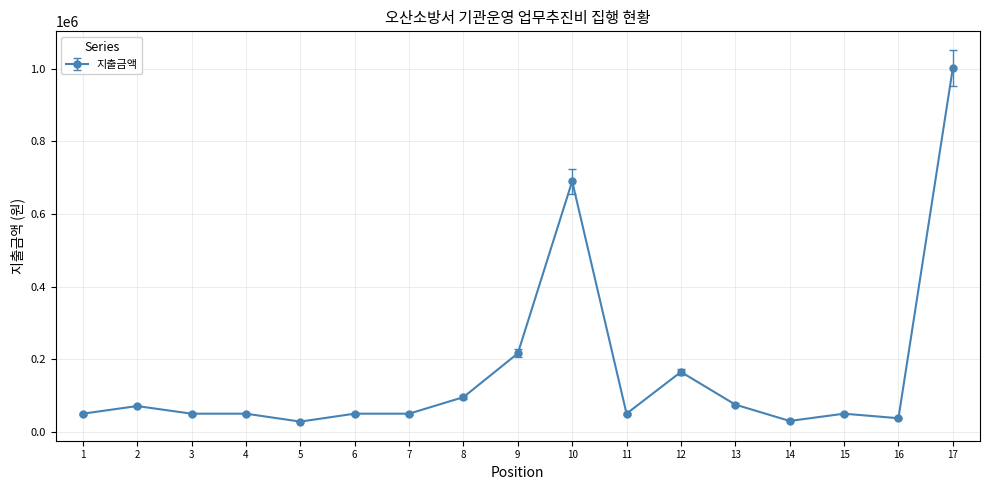

Is it true that the value at 7 is 88207?

False